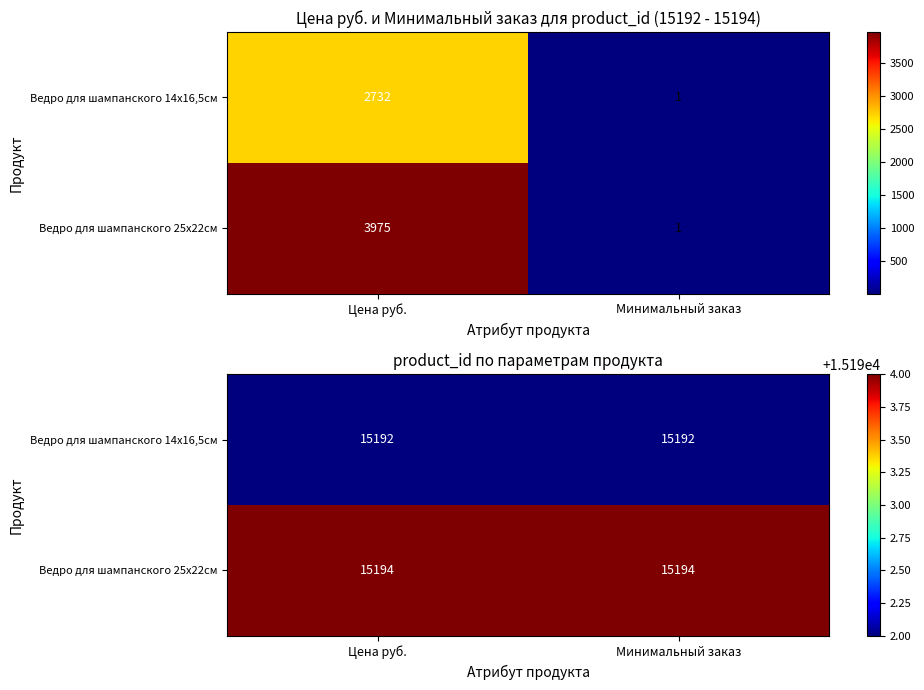

Which category has the highest value in the Ведро для шампанского 14х16,5см series?

Цена руб.